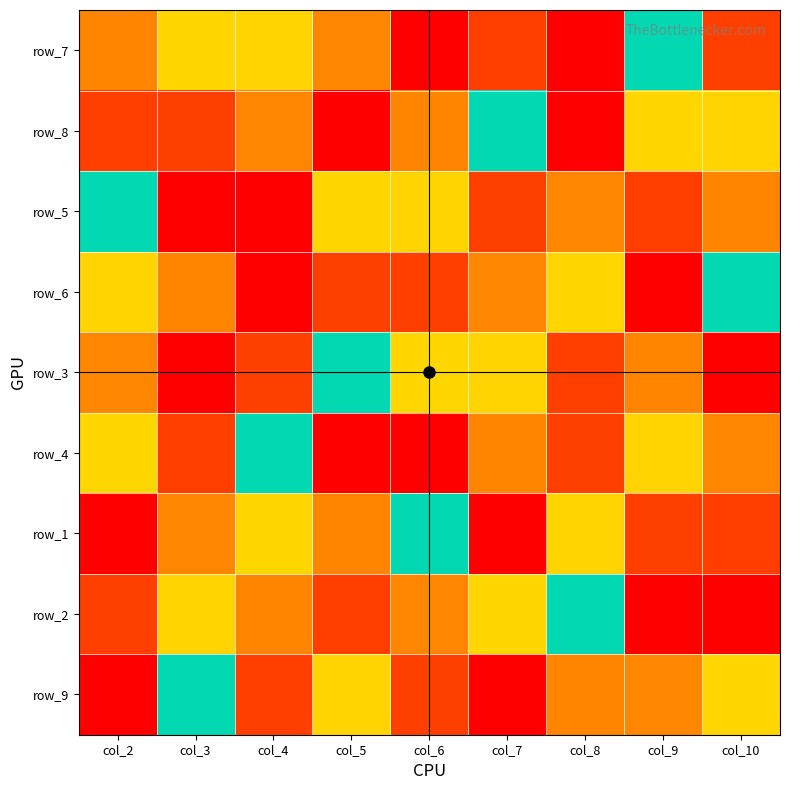

What is the average value of the row_7 series?

5